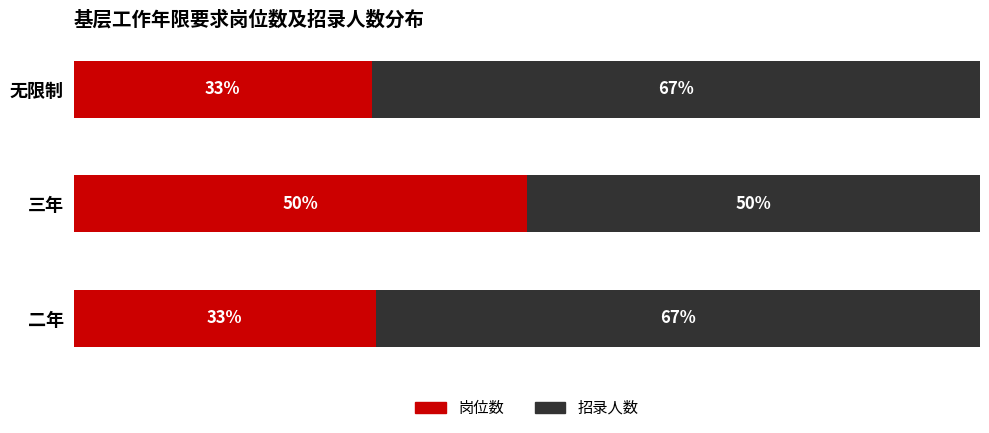

How many categories are shown in the chart?

3